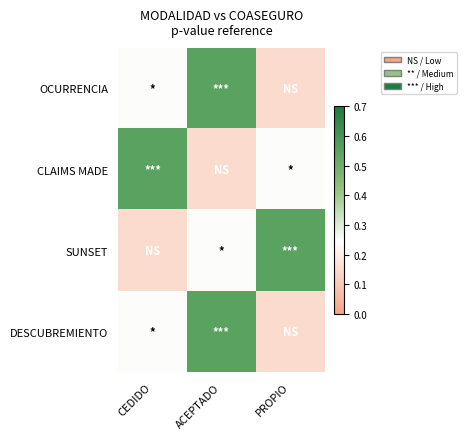

Count the number of data series in this chart.

4